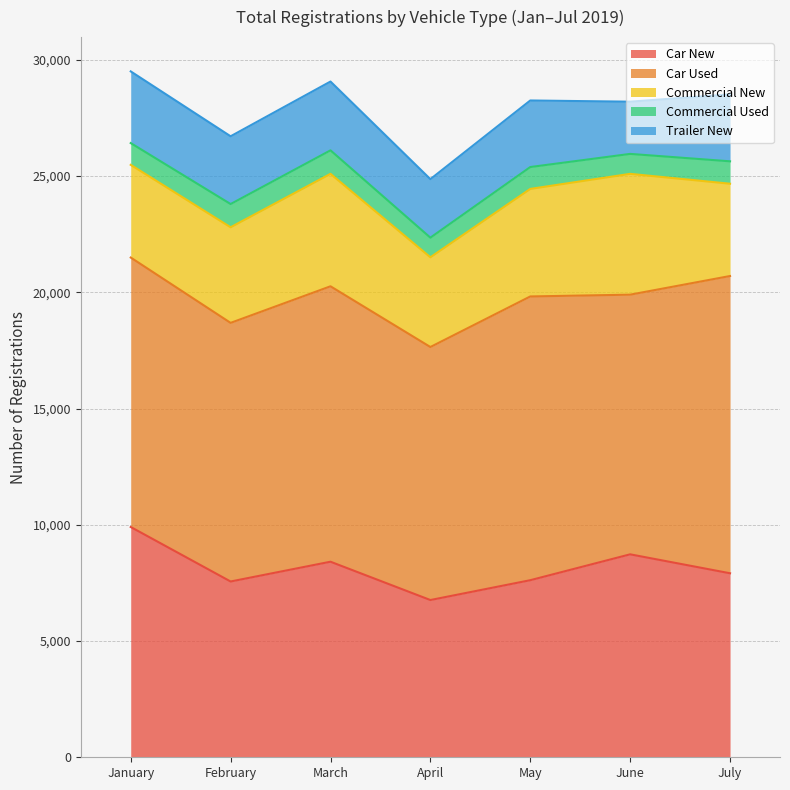

Which category has the highest value in the Commercial Used series?

March